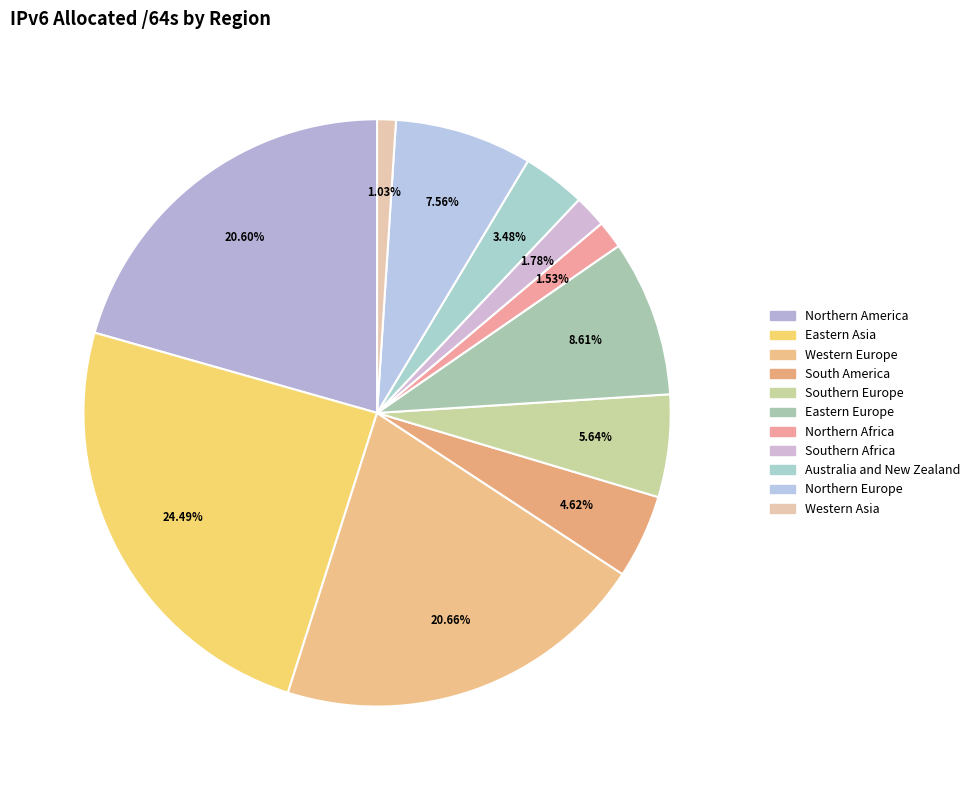

True or false: Northern America accounts for 21% of the total.

True